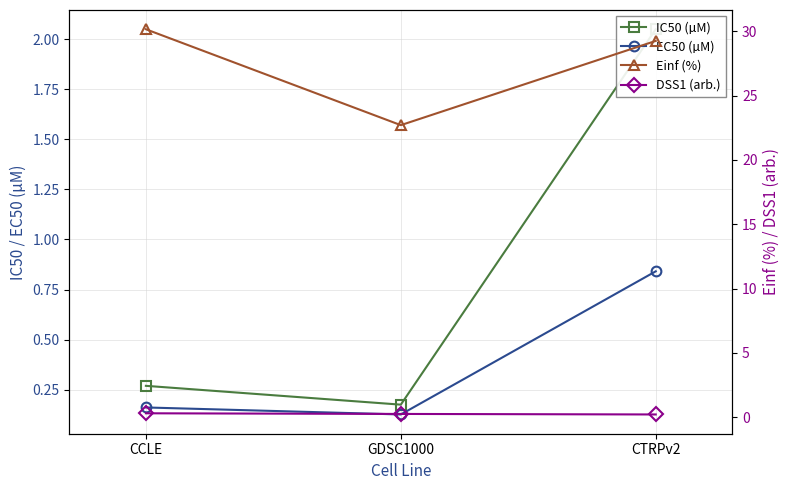

What is the minimum value for EC50 (µM)?

0.1